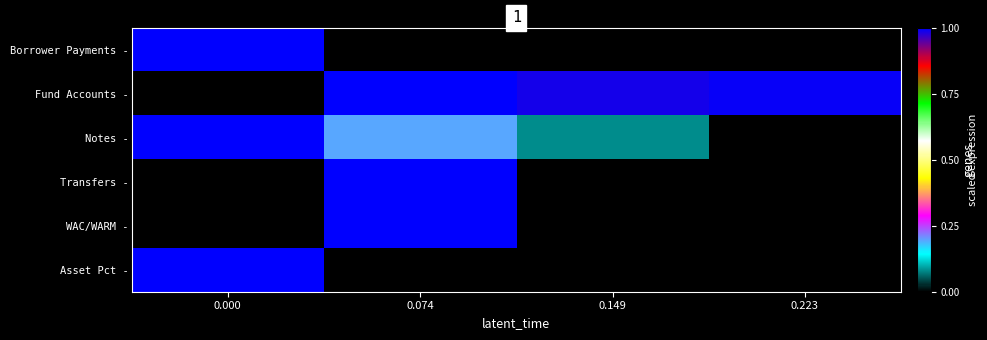

List the labels in order of WAC/WARM - value, smallest first.

0.000, 0.074, 0.149, 0.223